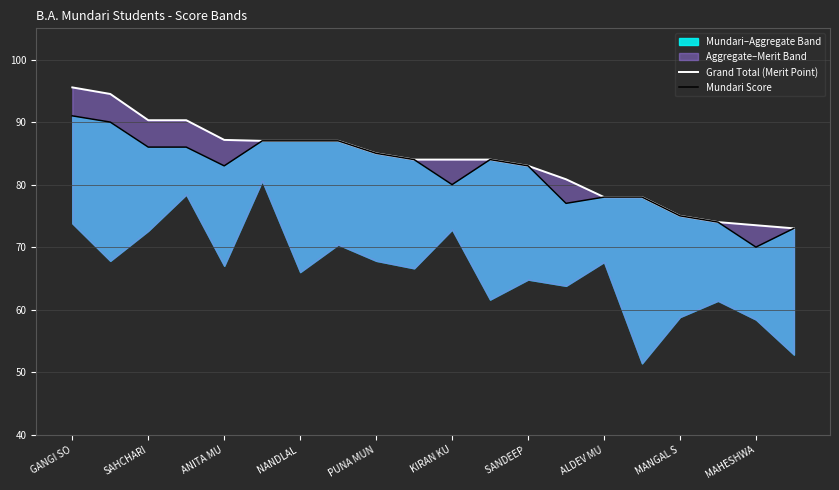

True or false: Grand Total (Merit Point) has a value of 119.1 at MAHESHWA.

False